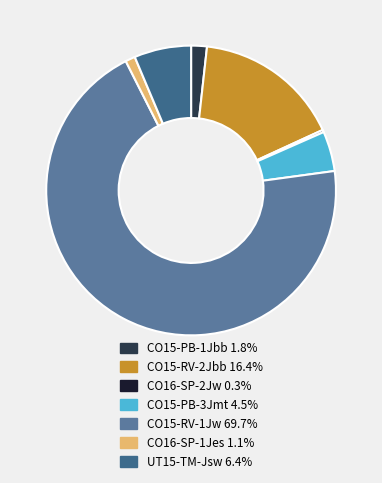

What percentage is the CO15-PB-3Jmt slice, to the nearest percent?

4%